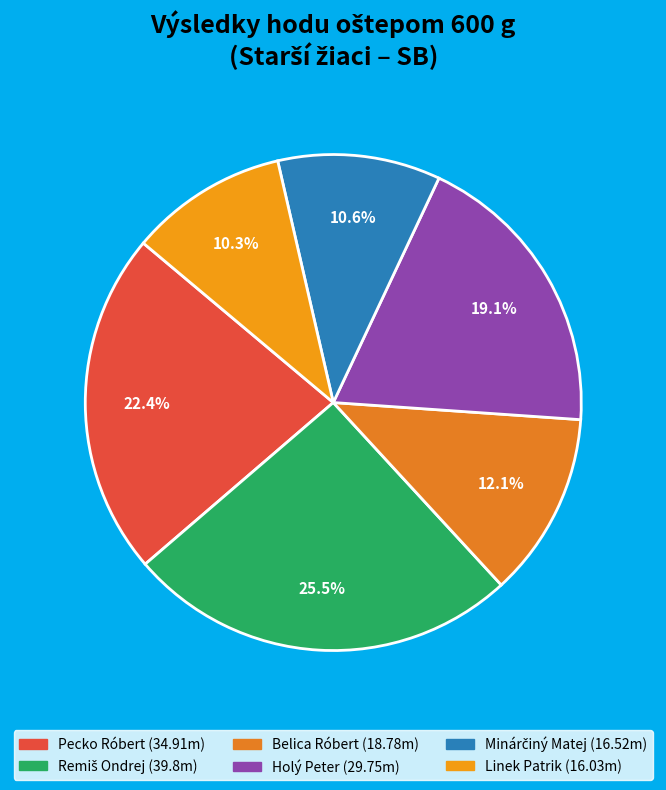

To the nearest percent, what is the combined percentage of Minárčiný Matej and Linek Patrik?

21%